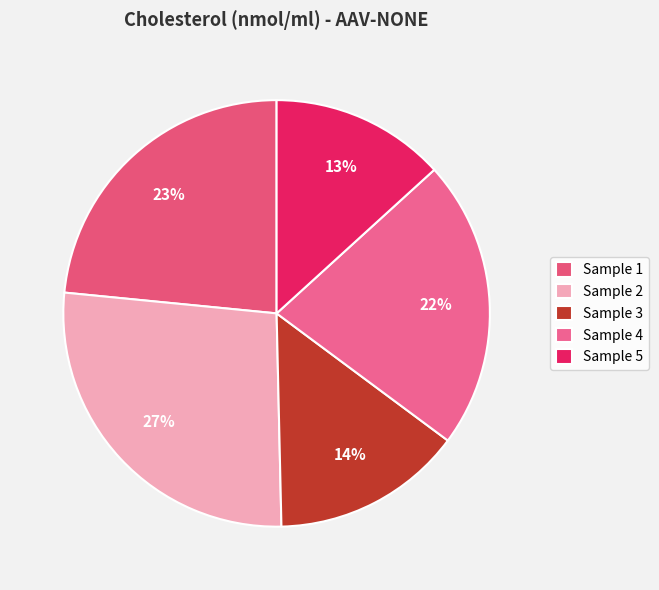

Does Sample 3 account for over 50% of the chart?

No